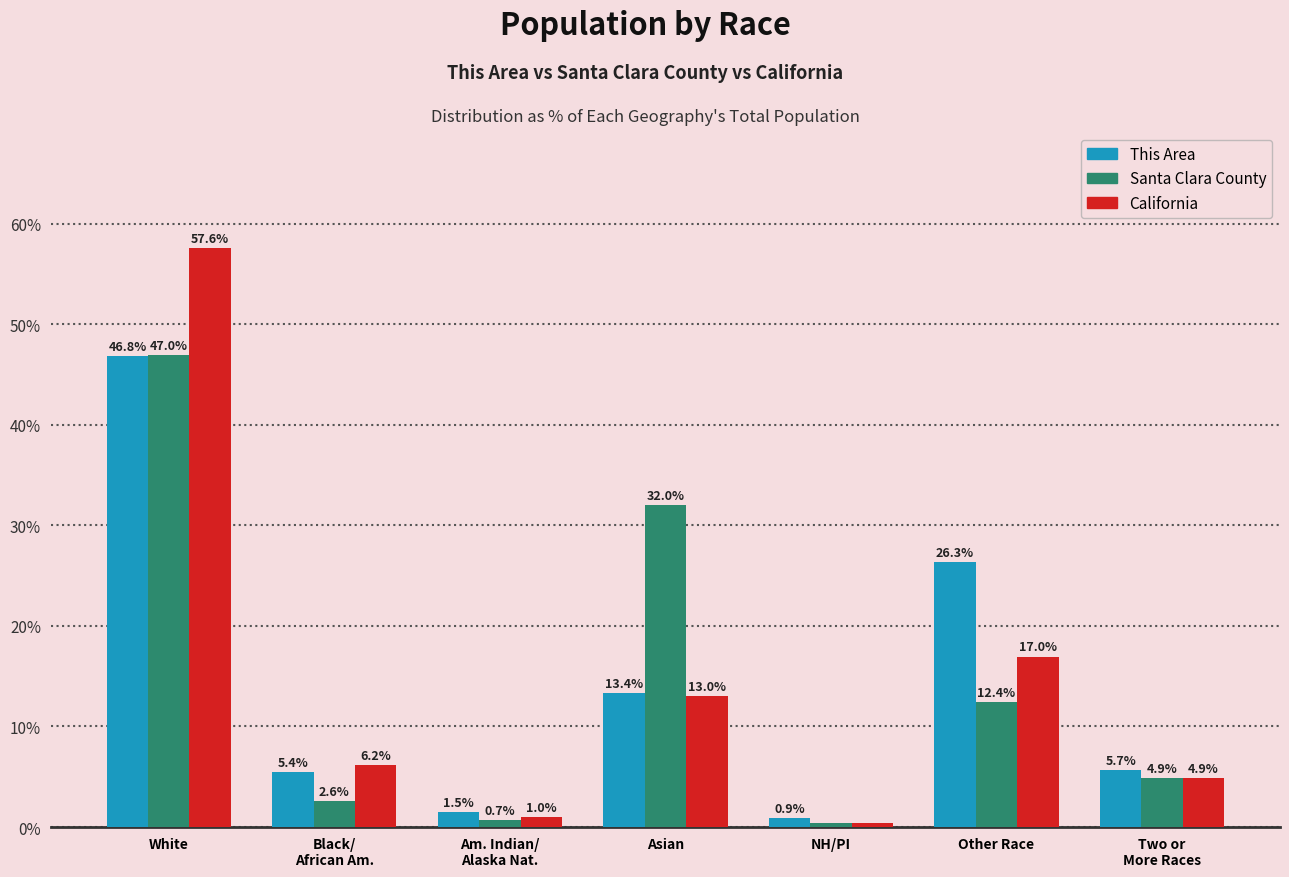

What is the maximum value shown in the chart?

57.6